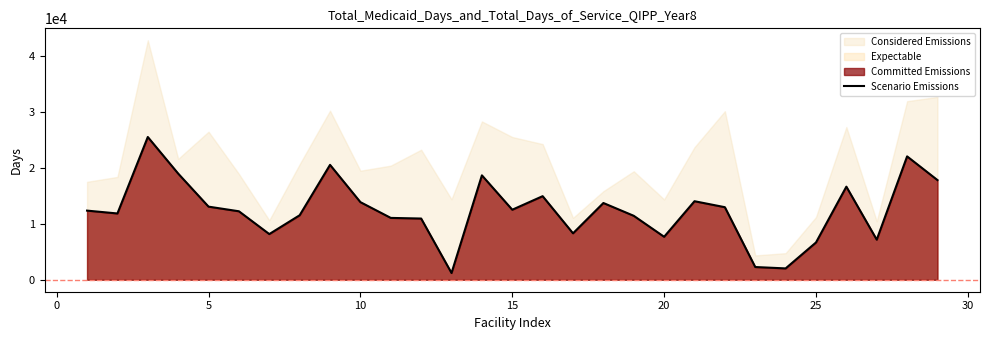

What is the difference between the maximum and minimum values?

24280